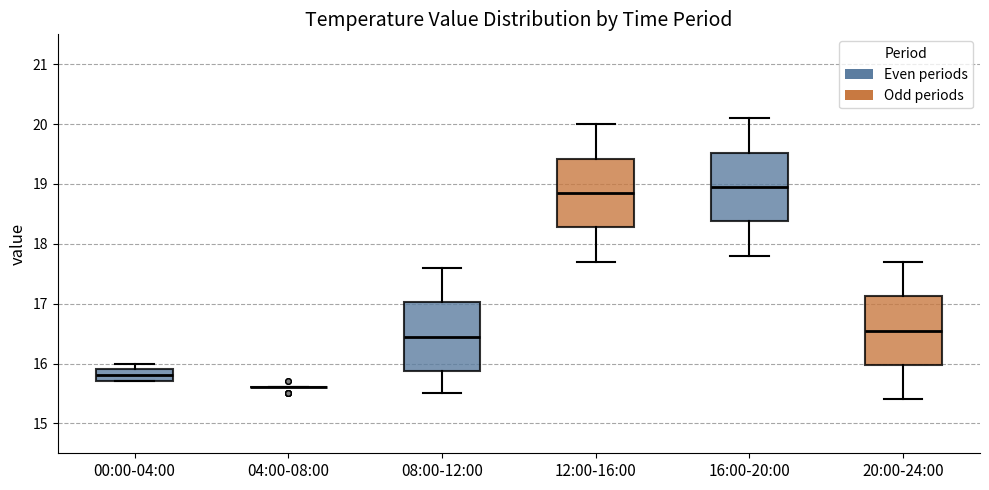

Reading left to right, read every box against the y-axis: the position of its median line, the range the box covers, and the ends of its whiskers. The values are not printed on the chart, so give them approximately, as read against the axis.

00:00-04:00: median 15.8, box 15.7 to 15.9, whiskers 15.7 to 16.0
04:00-08:00: box collapsed to a line at 15.6, whiskers 15.6 to 15.6
08:00-12:00: median 16.5, box 15.9 to 17.0, whiskers 15.5 to 17.6
12:00-16:00: median 18.9, box 18.3 to 19.4, whiskers 17.7 to 20.0
16:00-20:00: median 19.0, box 18.4 to 19.5, whiskers 17.8 to 20.1
20:00-24:00: median 16.6, box 16.0 to 17.1, whiskers 15.4 to 17.7